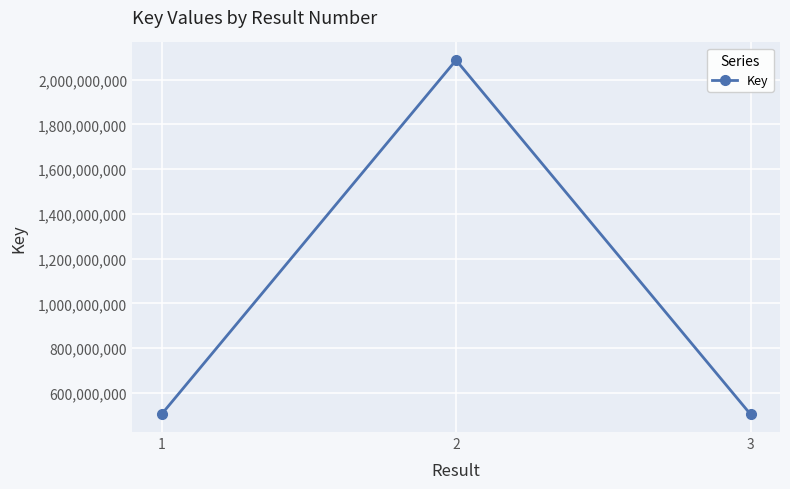

How many data points does each series have?

3